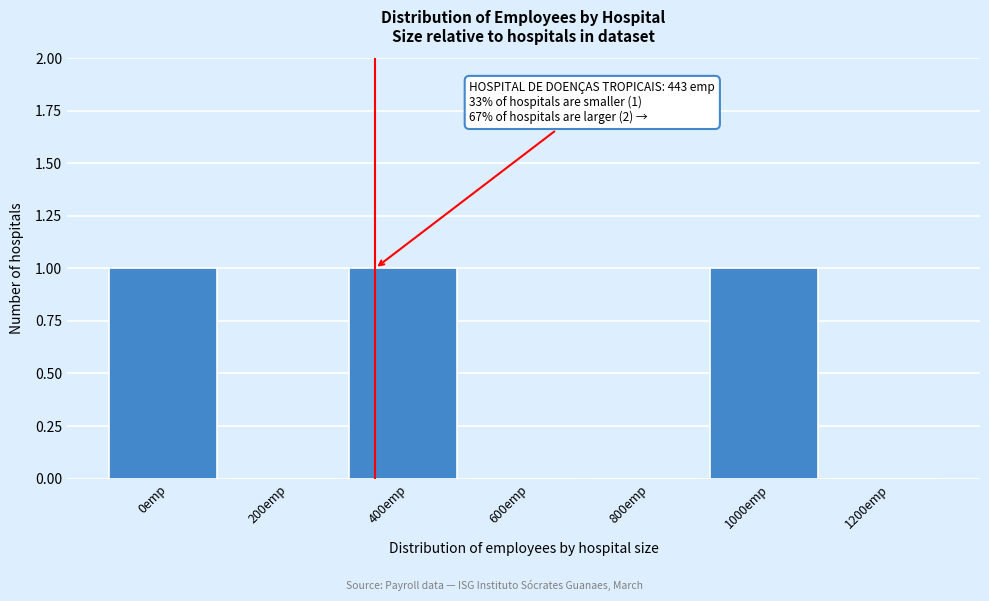

Reading left to right, list all the values displayed in this chart.

0emp=1	200emp=0	400emp=1	600emp=0	800emp=0	1000emp=1	1200emp=0